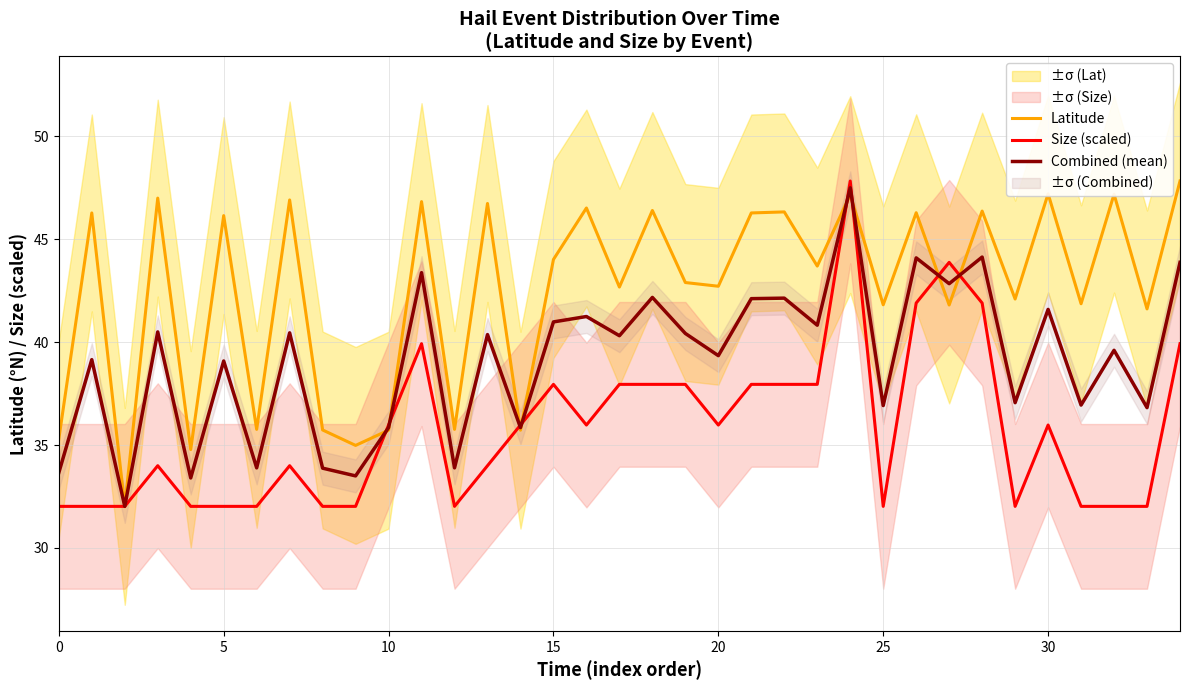

How many lines are shown in the chart?

3